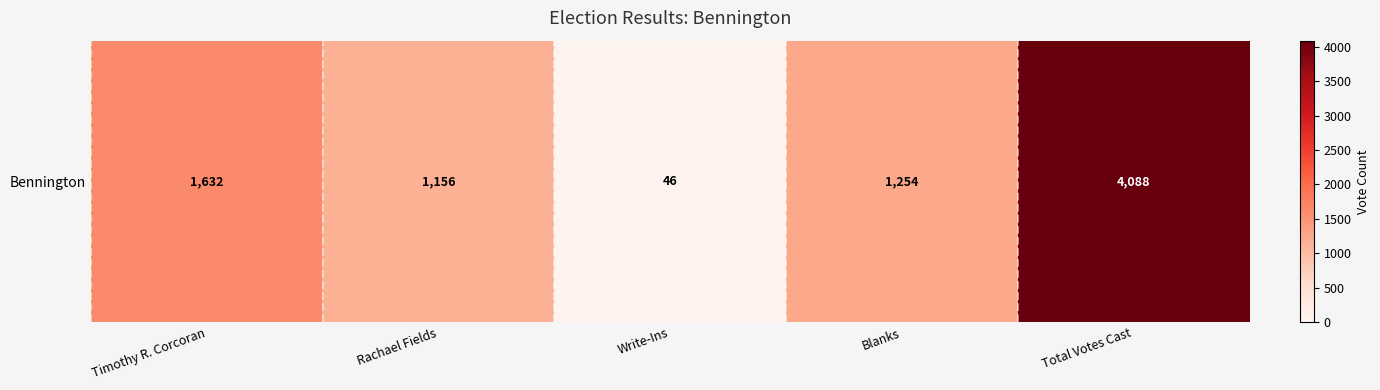

What is the difference between the values at Total Votes Cast and Blanks?

2834